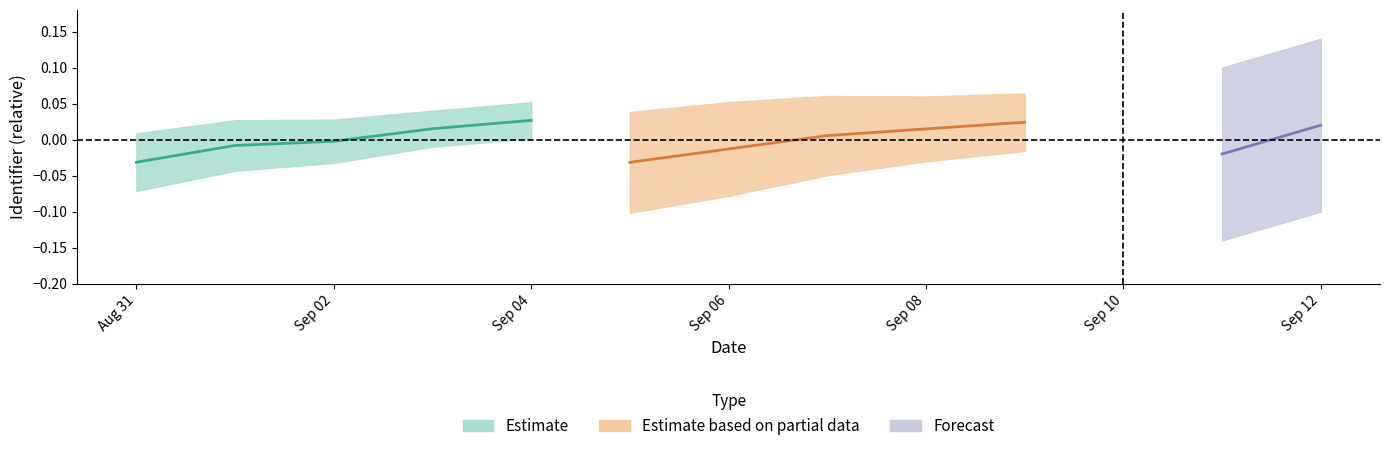

True or false: Estimate based on partial data has more than 1 interior local peaks.

False